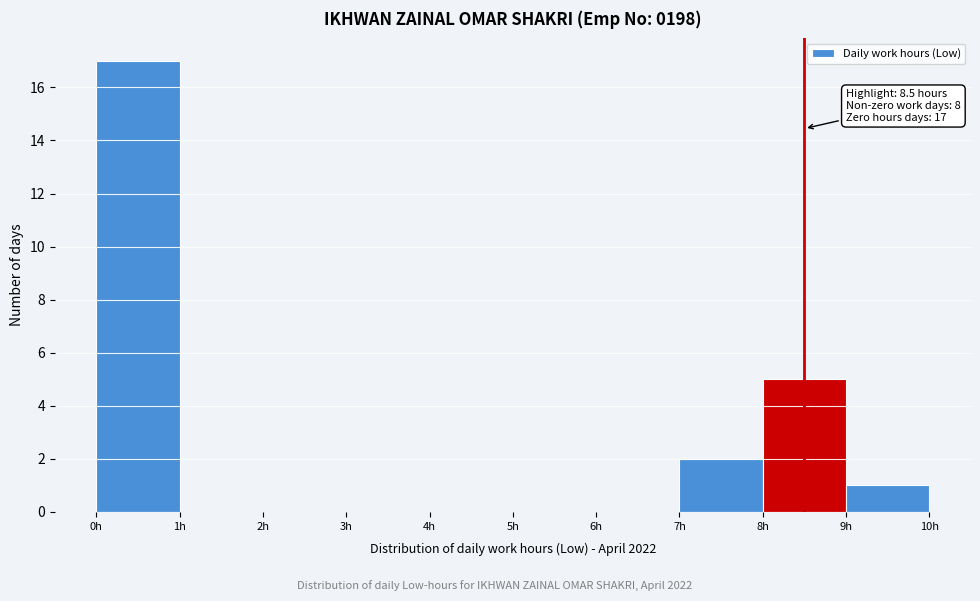

Over which range of the x-axis is the bar tallest?

0 to 1